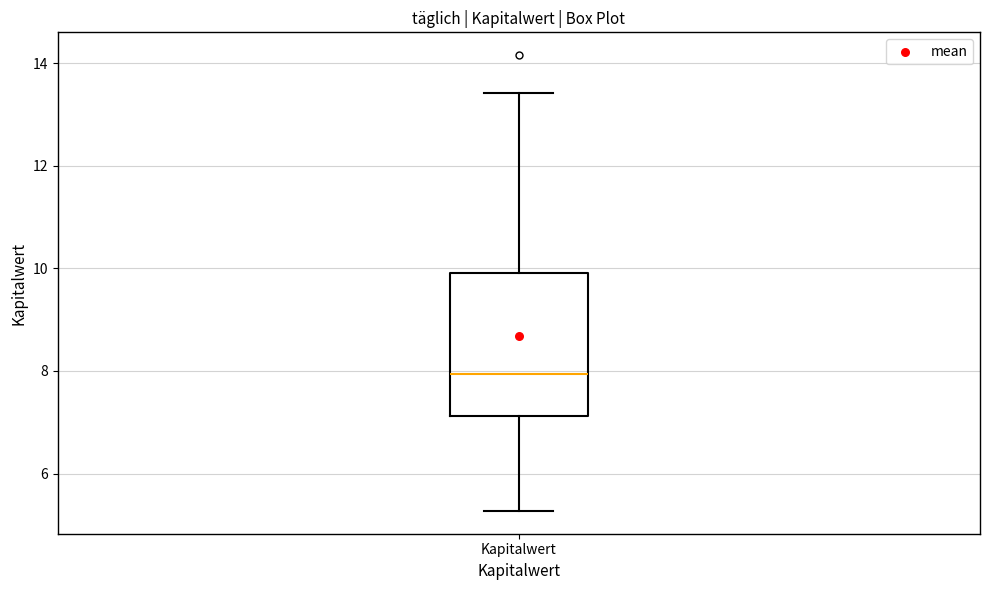

Read this box plot against the y-axis: the position of the median line, the range covered by the box, and the ends of both whiskers. The values are not printed on the chart, so give them approximately, as read against the axis.

median 8.0, box 7.2 to 10.0, whiskers 5.2 to 13.4